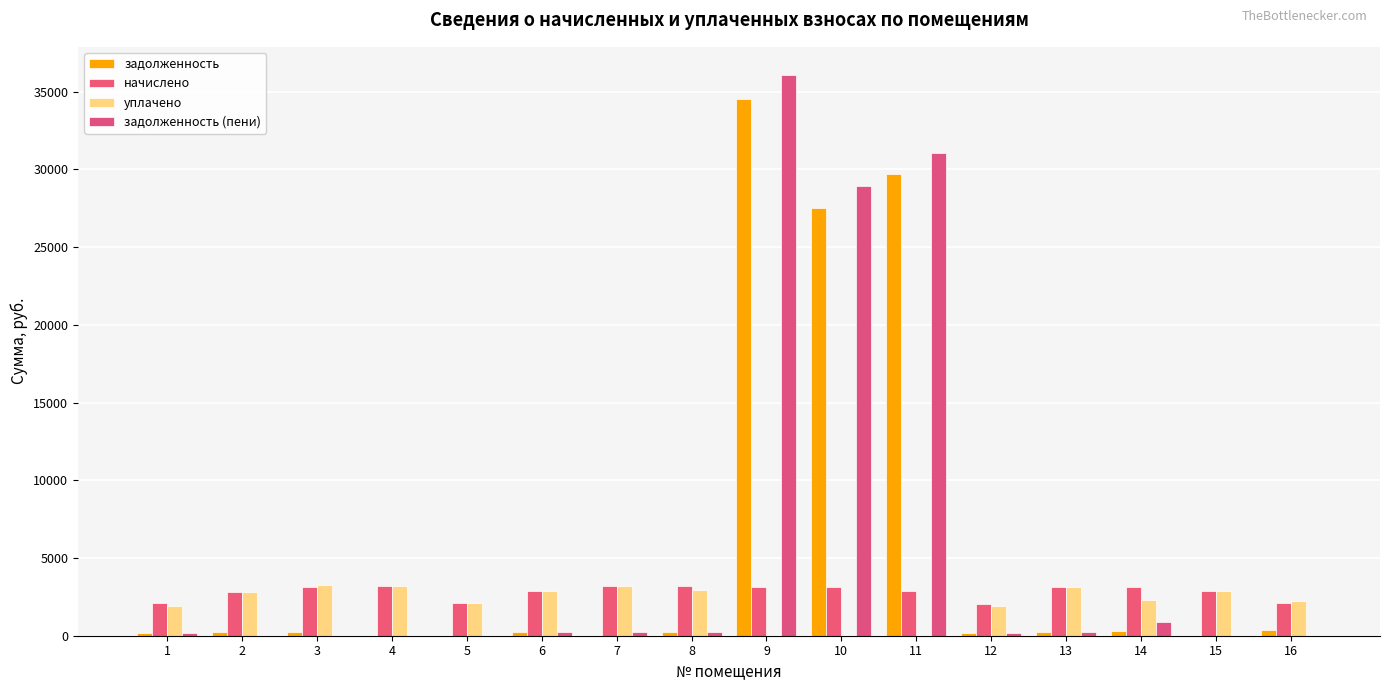

How many categories are shown in the chart?

16